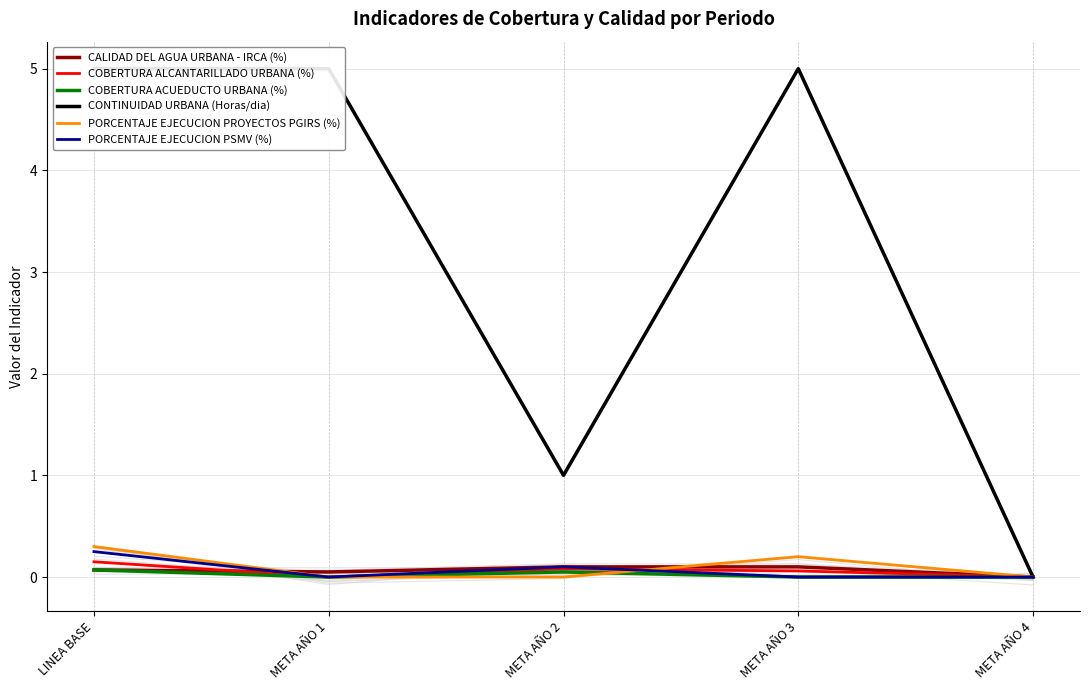

Is it true that CALIDAD DEL AGUA URBANA - IRCA (%) equals -0.0 at META AÑO 4?

False